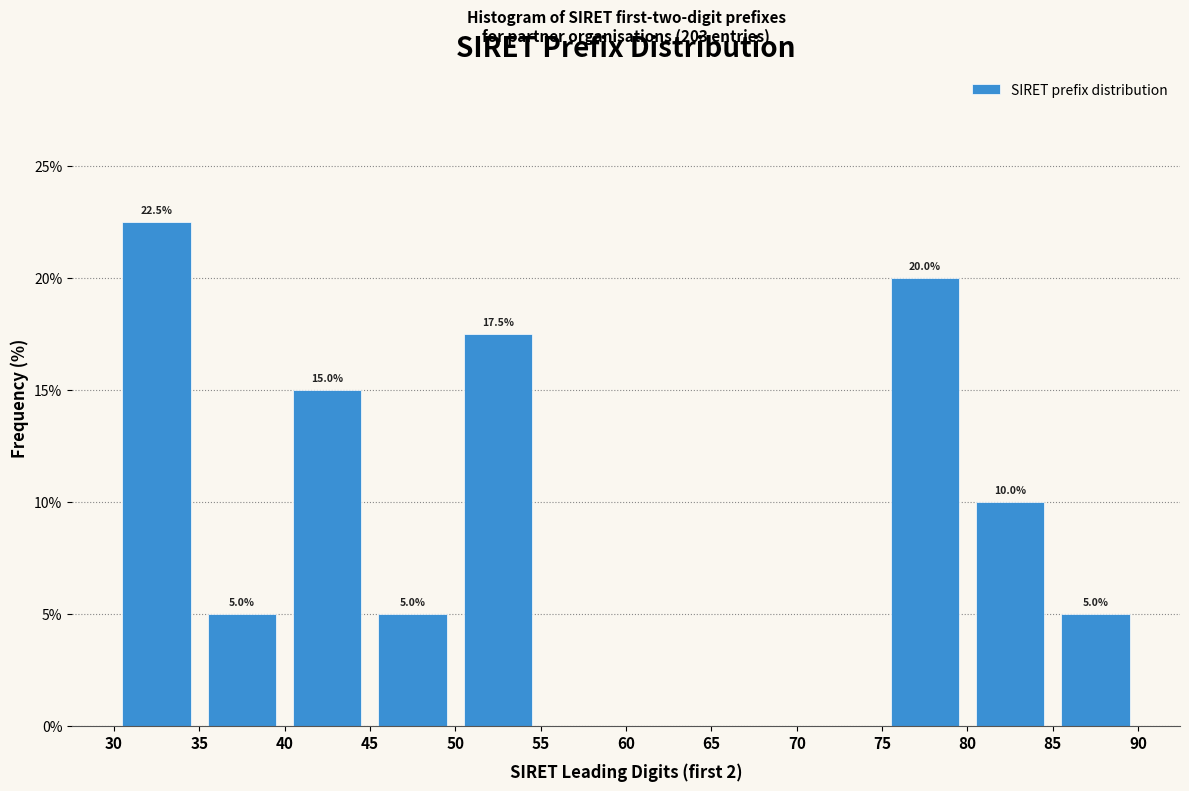

Which range on the x-axis has the tallest bar?

30 to 35